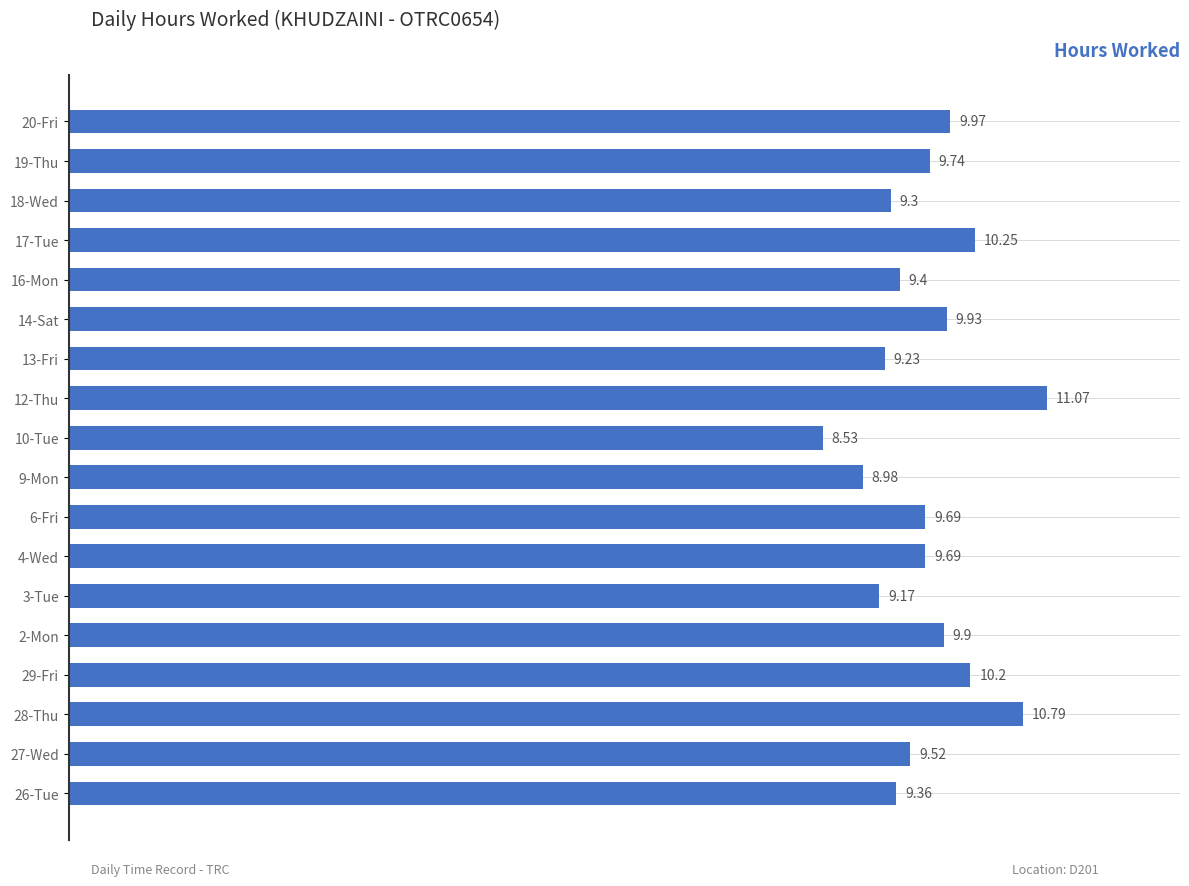

Does the chart contain any negative values?

No